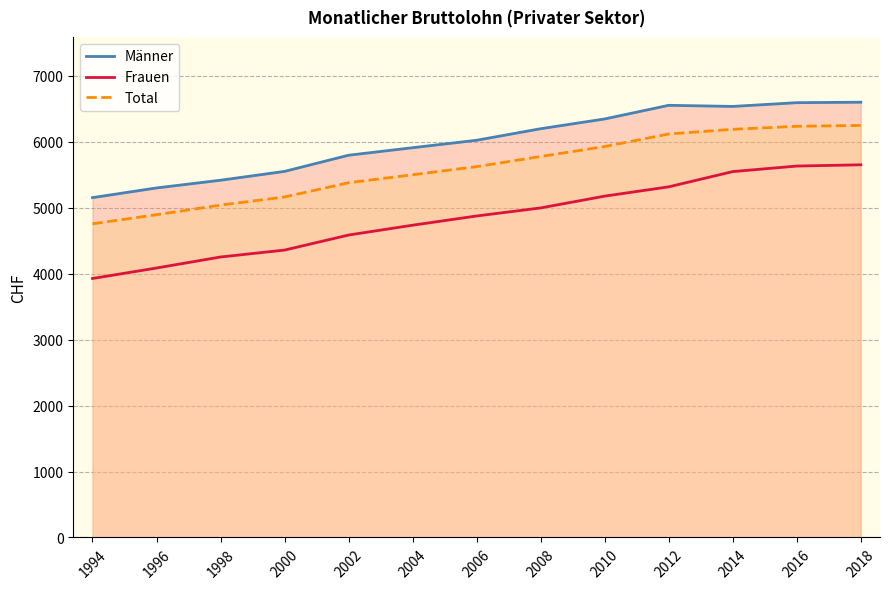

True or false: Frauen has more than 1 points higher than both neighbors.

False